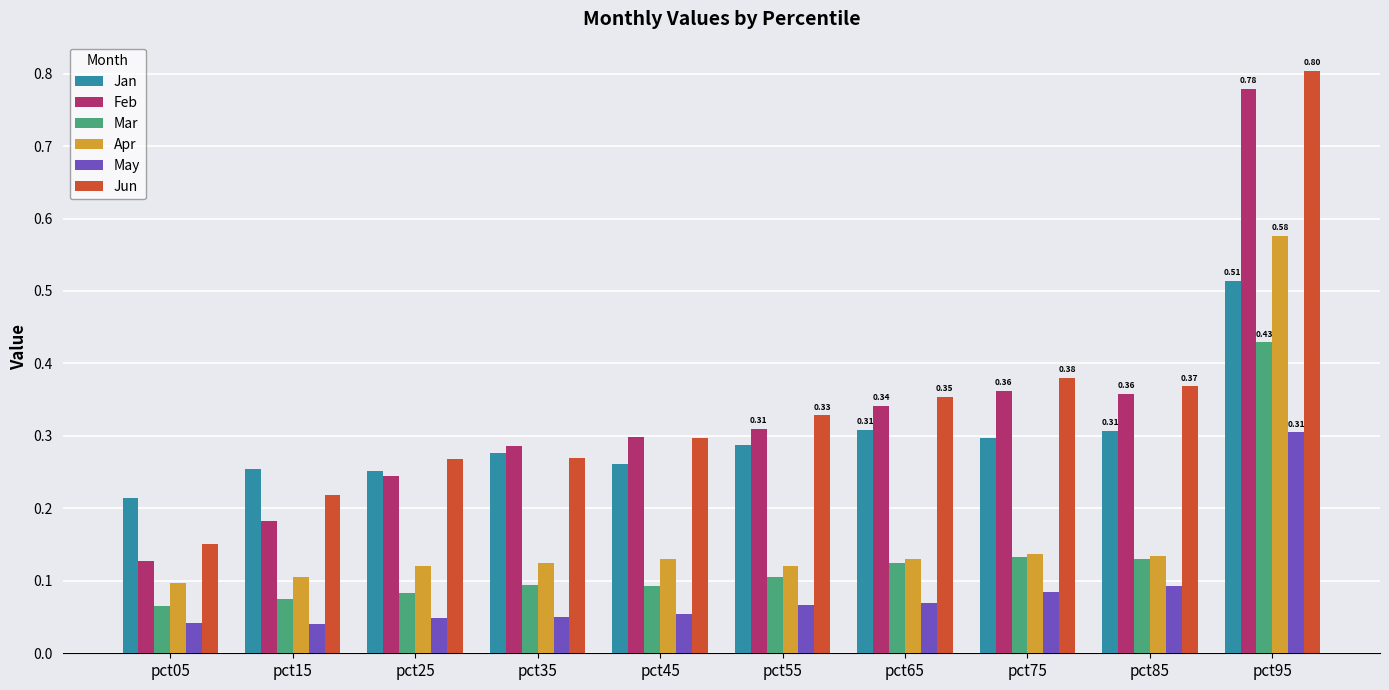

Which series has the widest spread of values?

Jun